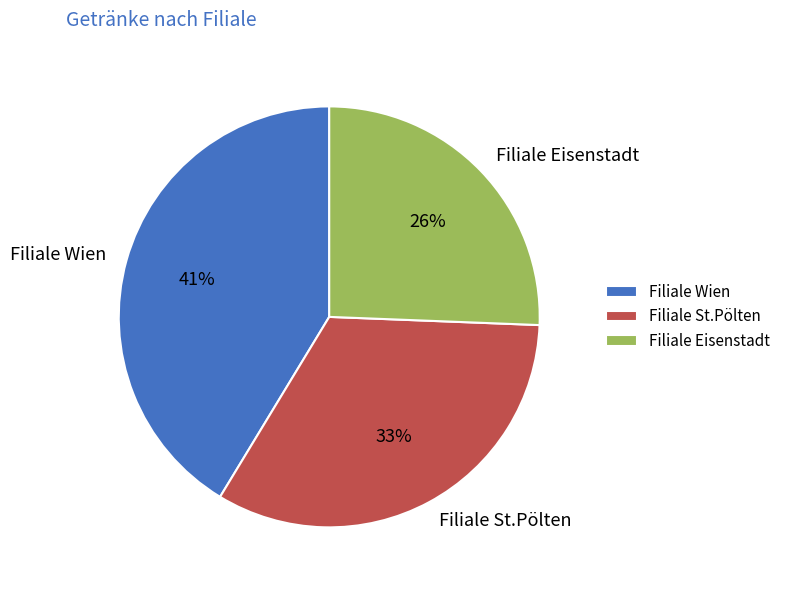

How many segments does this pie chart have?

3